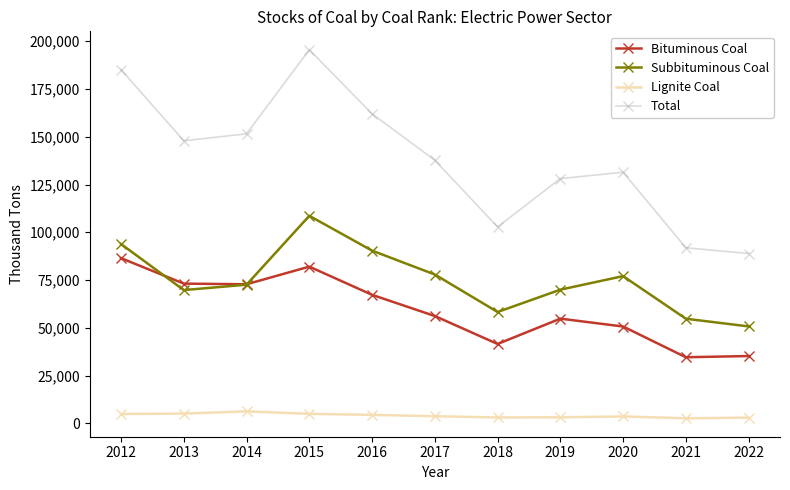

What is the difference between the second highest and second lowest values in the Bituminous Coal series?

46810